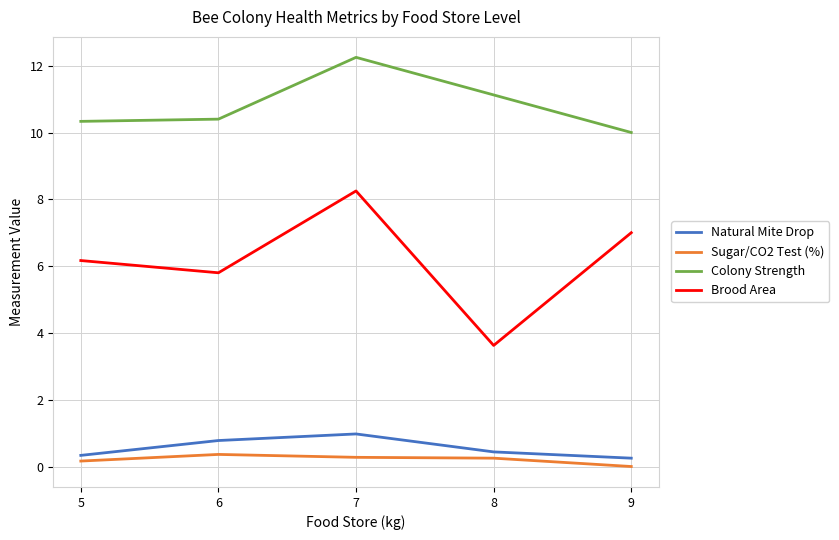

Is it true that Natural Mite Drop equals 0.2 at 9?

True